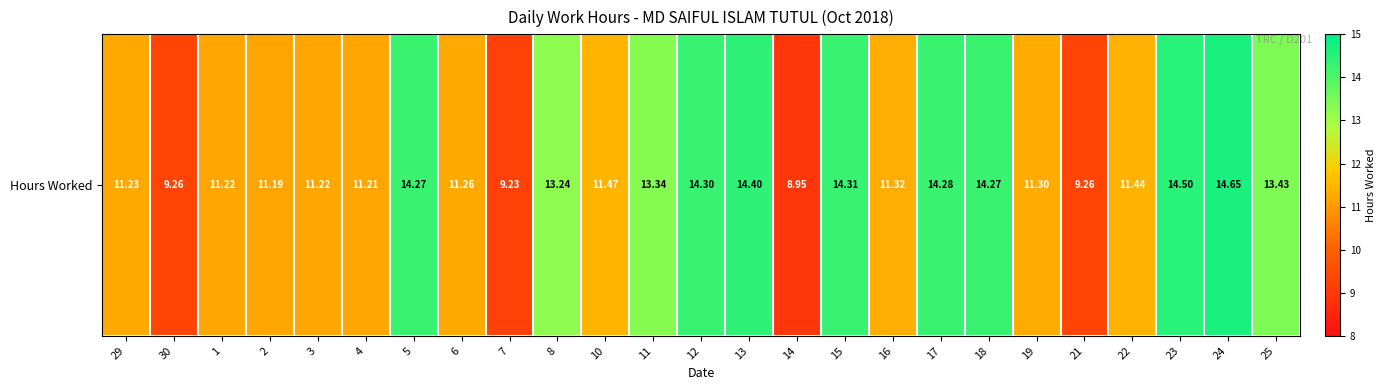

Which has a higher value, 15 or 14?

15